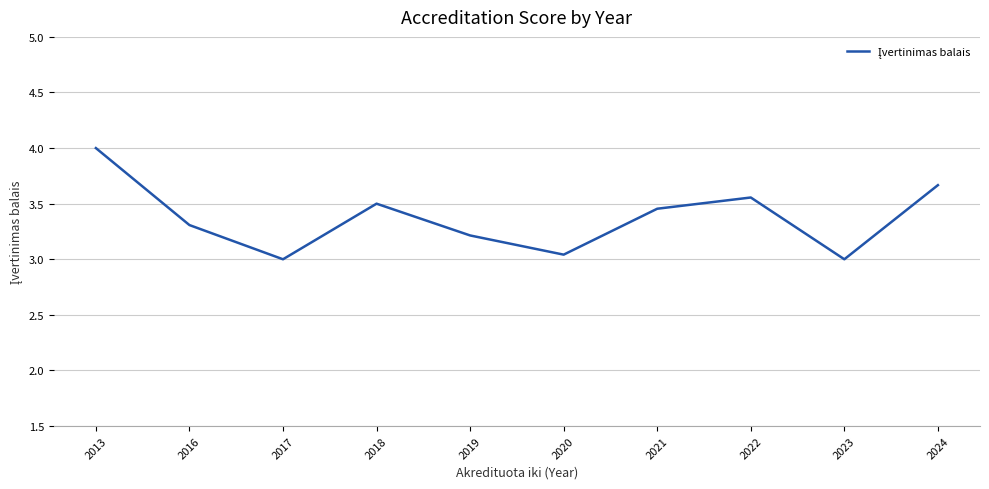

Which label corresponds to the largest value in the chart?

2013